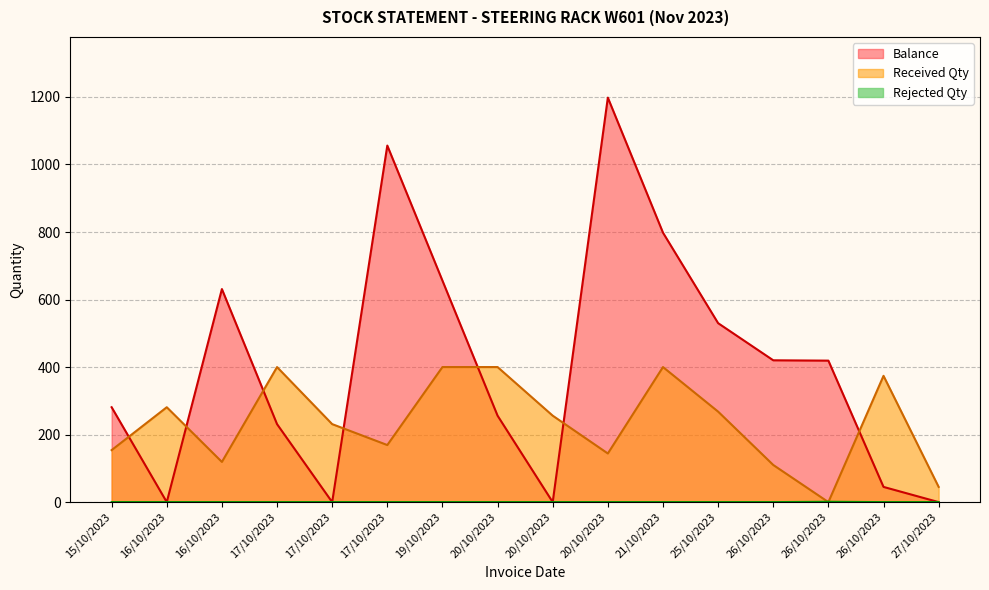

At which category is the sum across all series the highest?

20/10/2023